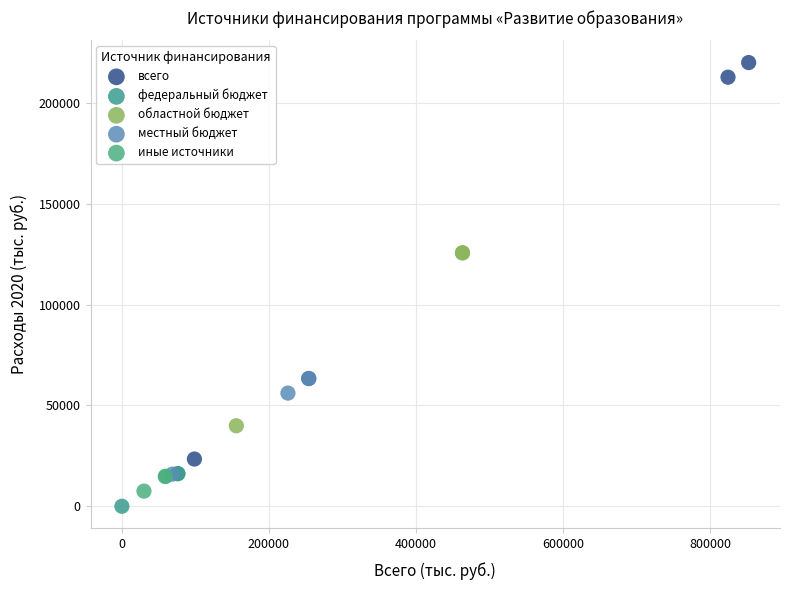

Which series has the widest spread of Y values?

всего